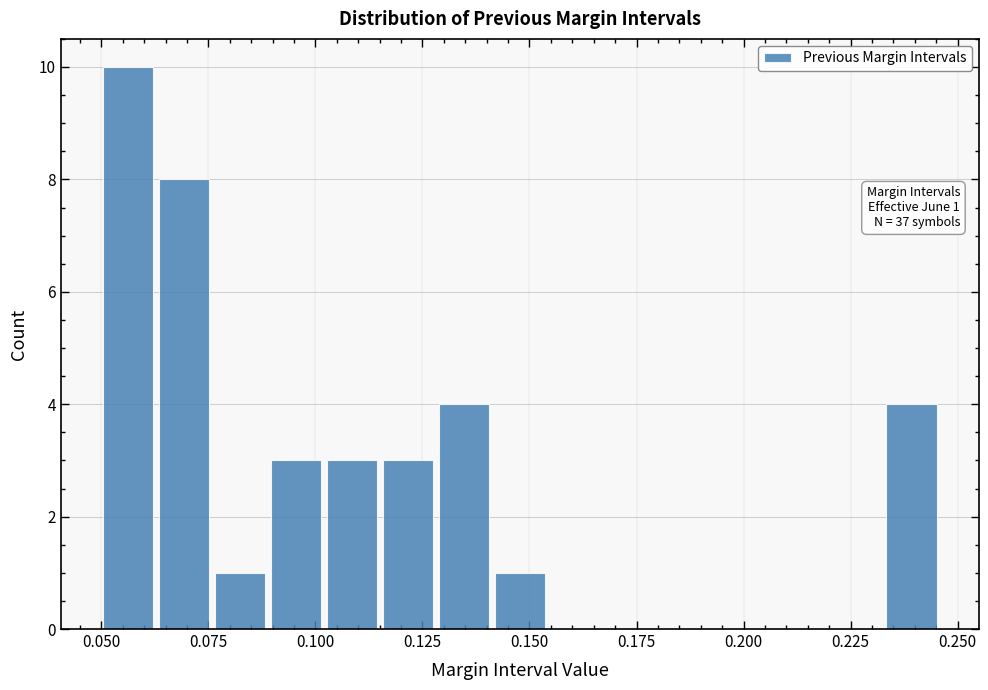

Around what value on the x-axis is the tallest bar? Give the approximate position of its centre, as read against the axis.

0.055